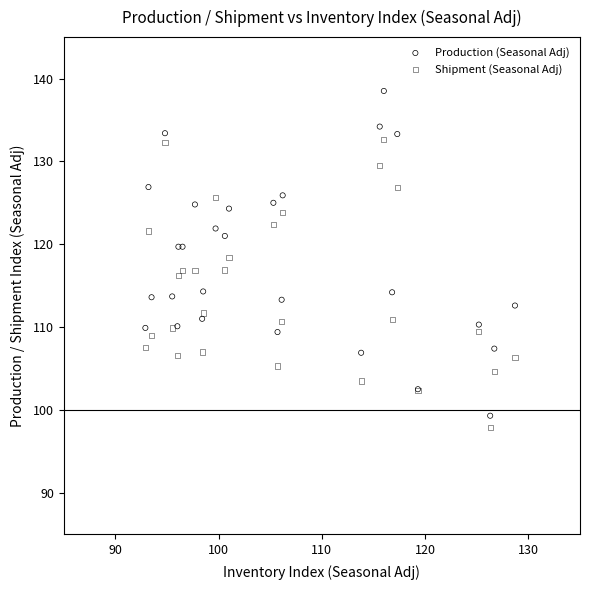

Which series has the widest spread of Y values?

Production (Seasonal Adj)